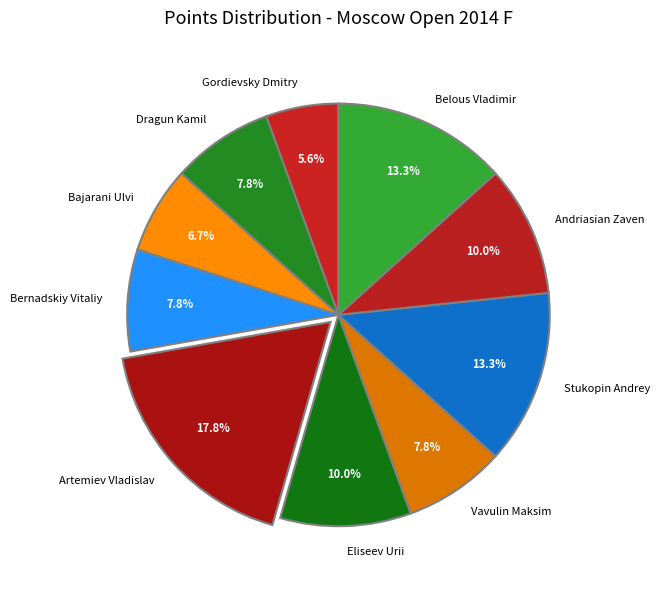

Which category has the smallest portion of the pie?

Gordievsky Dmitry